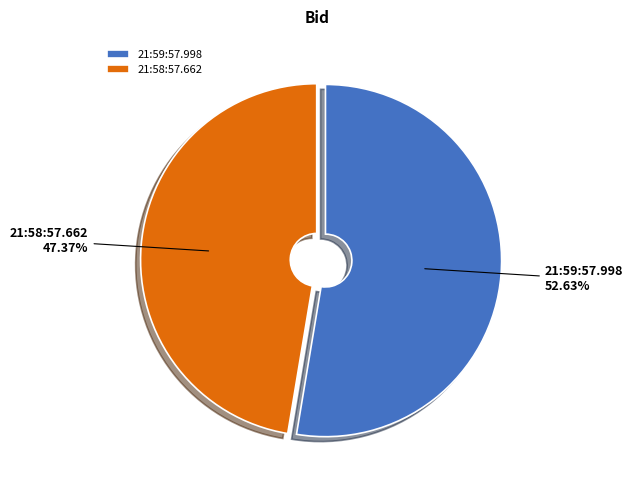

The 21:59:57.998 slice represents 66% of the pie. True or false?

False